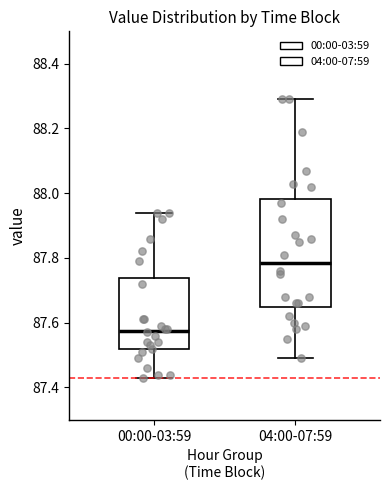

Reading left to right, read every box against the y-axis: the position of its median line, the range the box covers, and the ends of its whiskers. The values are not printed on the chart, so give them approximately, as read against the axis.

00:00-03:59: median 87.58, box 87.52 to 87.74, whiskers 87.44 to 87.94
04:00-07:59: median 87.78, box 87.66 to 87.98, whiskers 87.50 to 88.30